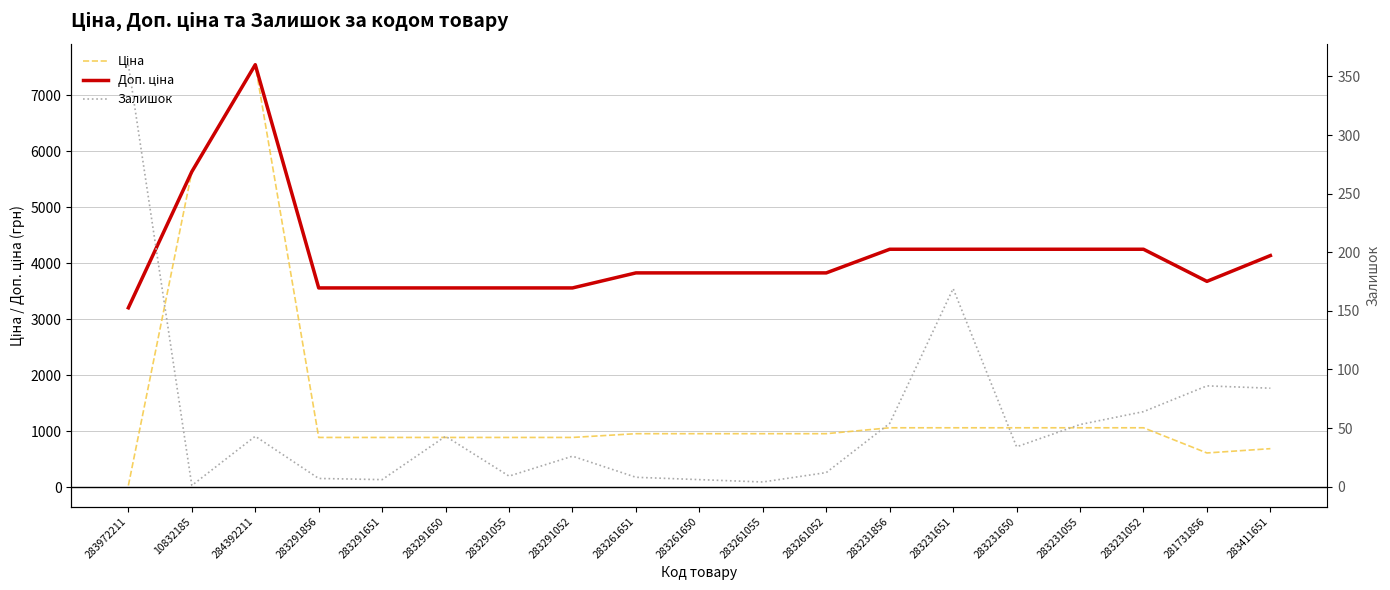

Which series changed the most between 283291055 and 283261651?

Доп. ціна